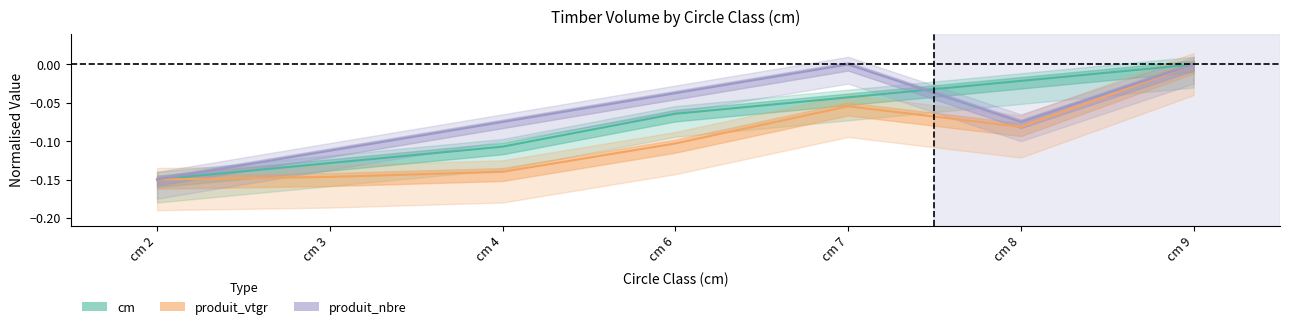

How many lines are shown in the chart?

3